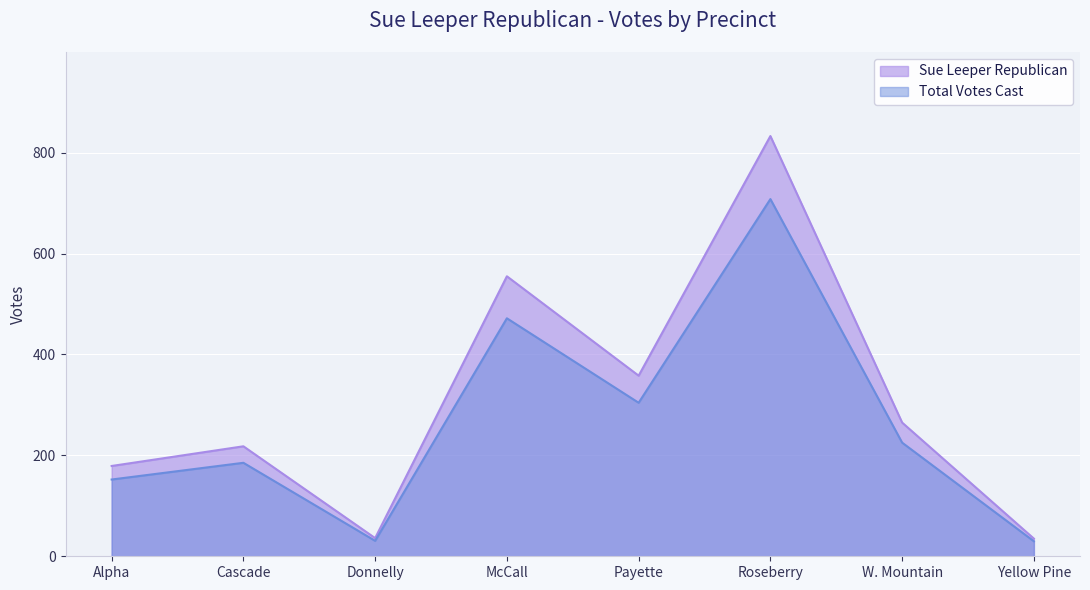

Is it true that Total Votes Cast equals 57.8 at Alpha?

False